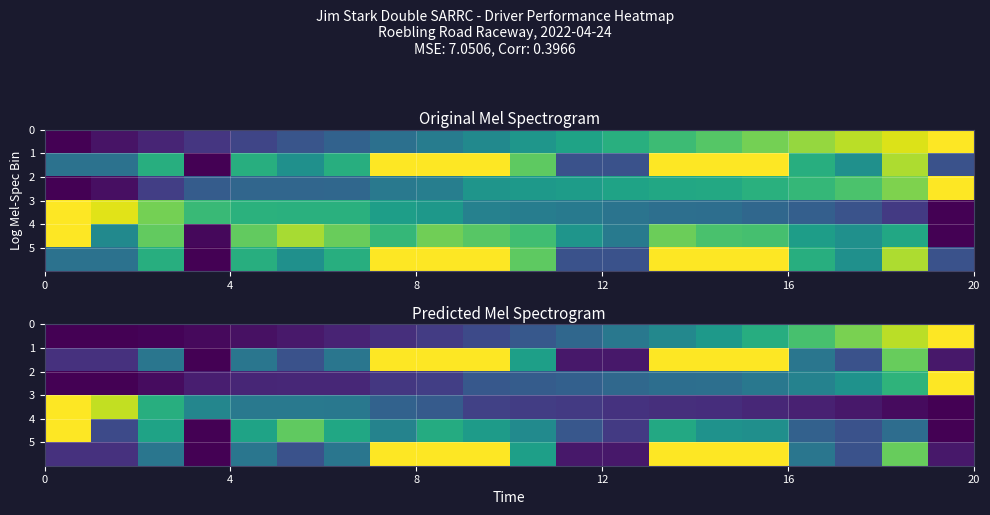

What is the difference between the second highest and minimum values in the row_0 series?

0.9